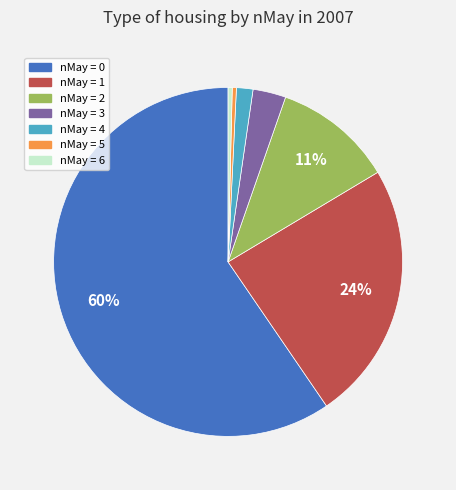

Is there a majority slice in this chart?

Yes